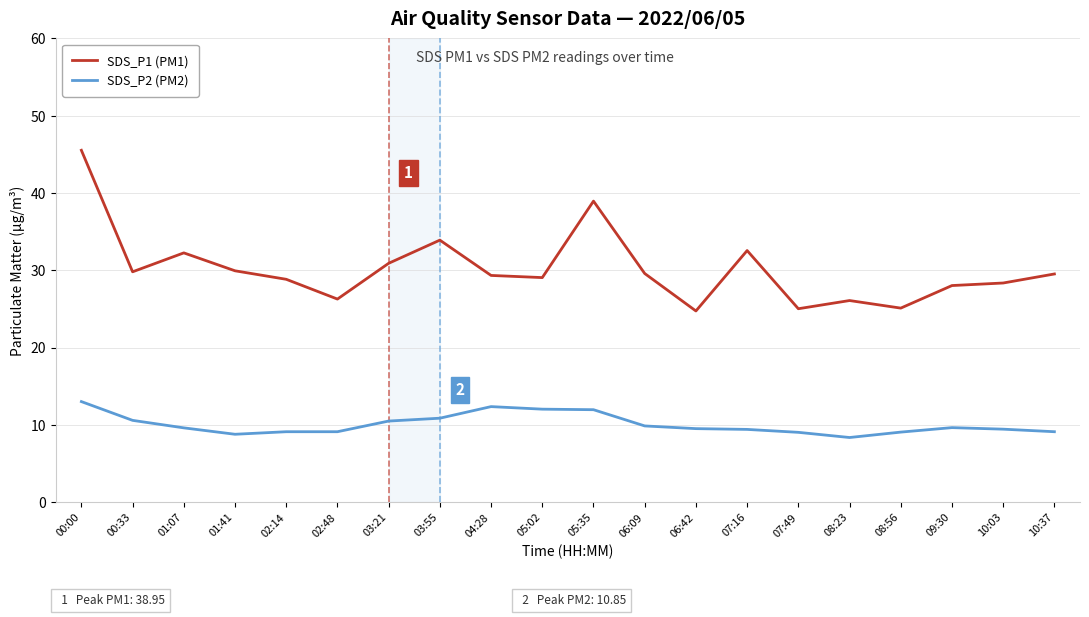

What position from the left is 01:41?

4